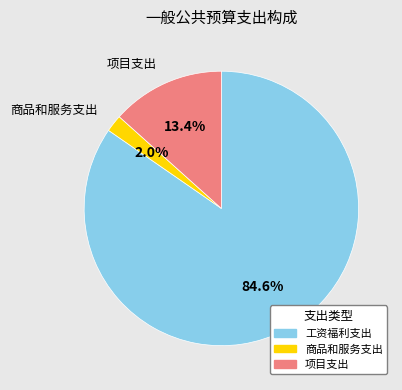

Does 商品和服务支出 account for over 50% of the chart?

No